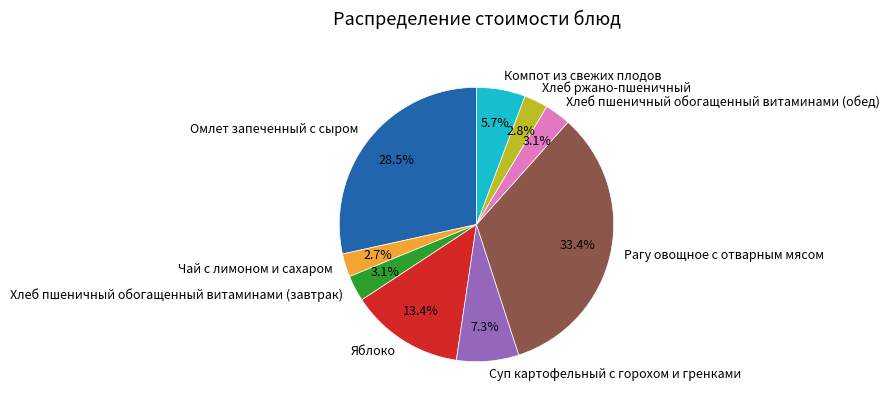

To the nearest percent, what percentage of the pie is Хлеб пшеничный обогащенный витаминами (завтрак)?

3%